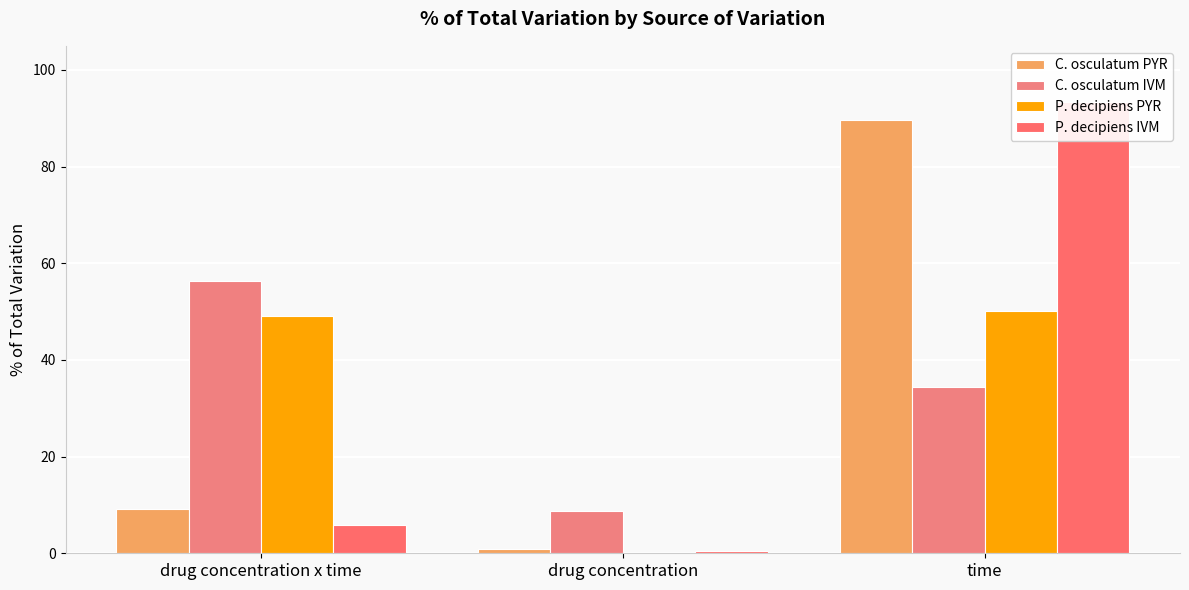

How many data points in P. decipiens IVM are less than 5?

1